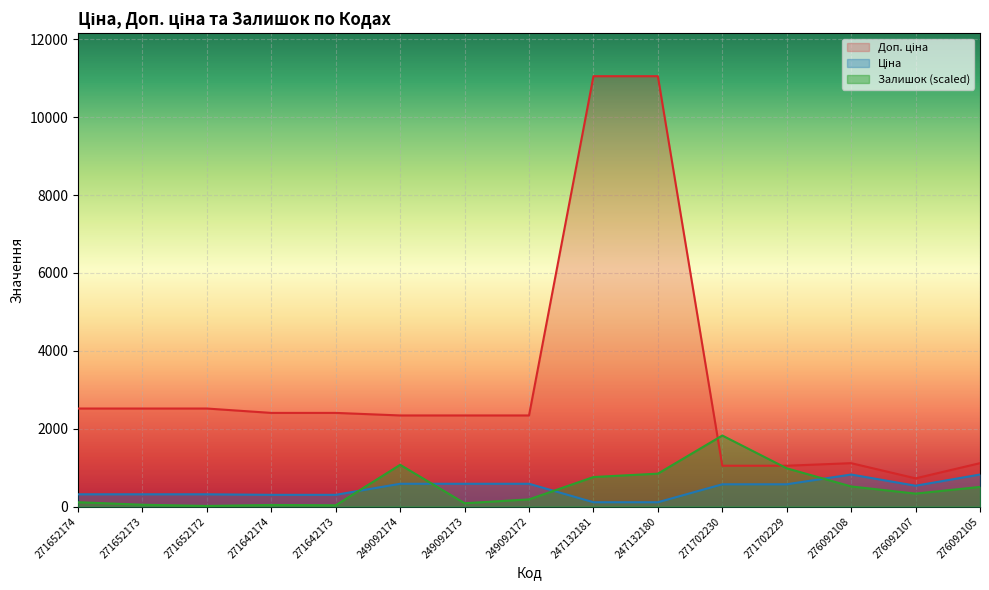

Reading left to right, list all the values displayed in this chart.

Ціна: 314.7	314.7	314.7	300.6	300.6	584.9	584.9	584.9	110.5	110.5	571.6	571.6	822.0	534.3	822.0
Доп. ціна: 2517.5	2517.5	2517.5	2405.2	2405.2	2339.7	2339.7	2339.7	11055.0	11055.0	1048.0	1048.0	1114.0	724.0	1114.0
Залишок: 110.7	46.6	14.6	40.8	32.1	1072.3	84.5	183.6	757.6	845.0	1824.1	982.0	515.8	332.2	504.1